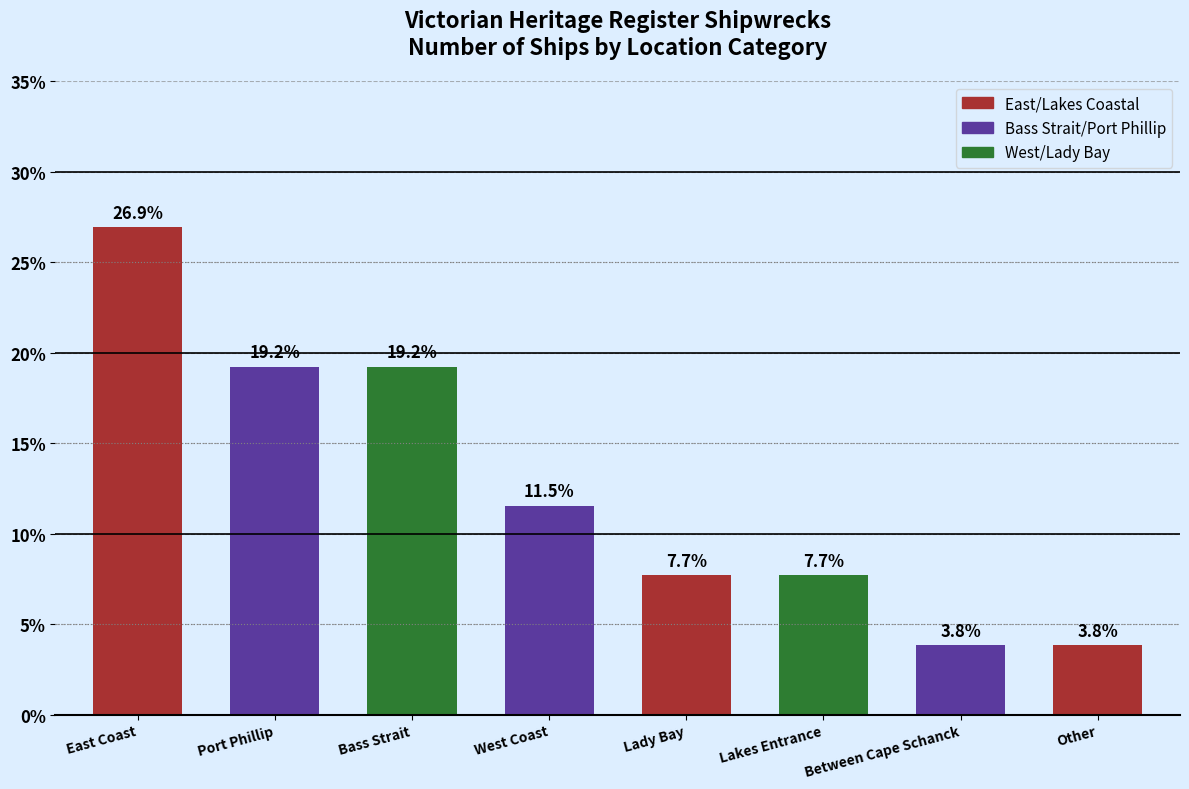

Is it true that the value at Bass Strait is 19.2?

True